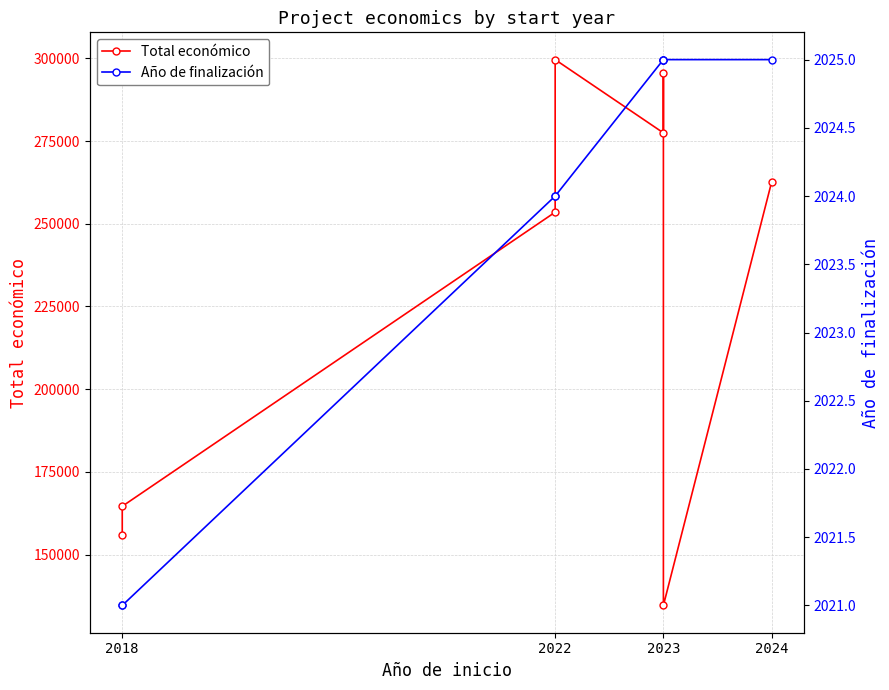

True or false: Año de finalización and Total económico cross at least once.

False